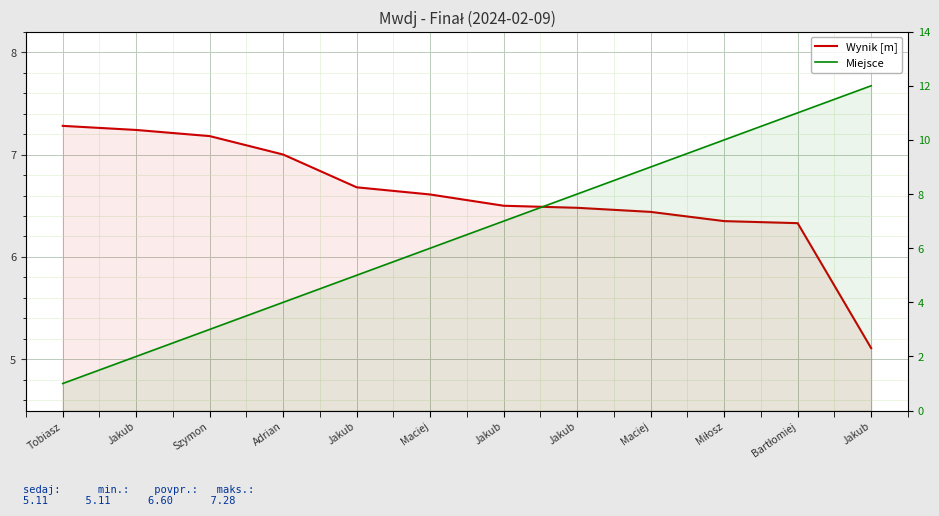

What is the difference between the maximum and minimum values in the Wynik [m] series?

2.2